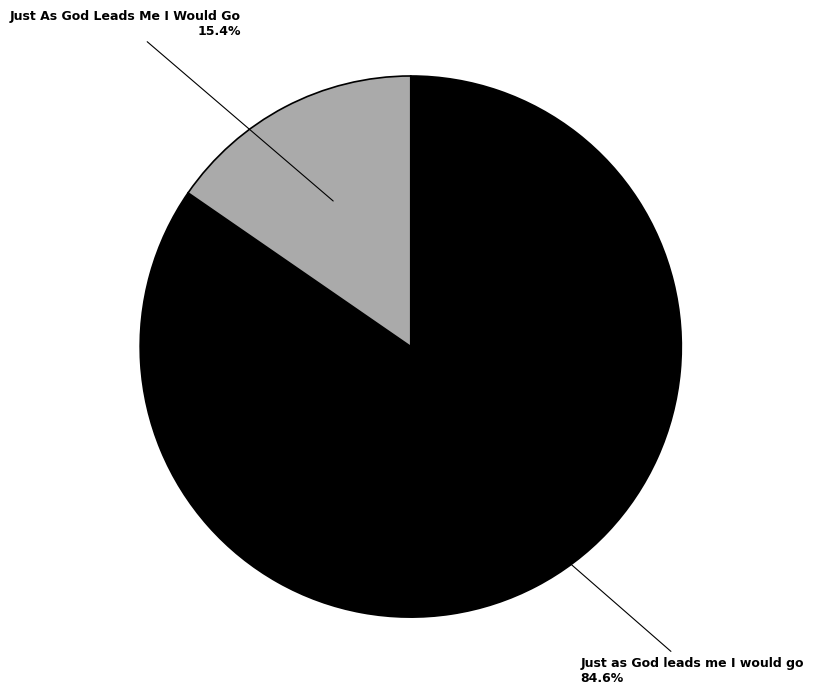

How many segments does this pie chart have?

2